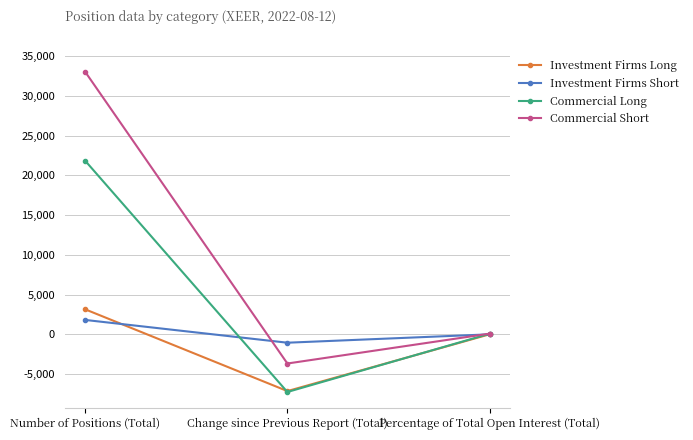

Between Number of Positions (Total) and Change since Previous Report (Total), which series saw the biggest shift?

Commercial Short